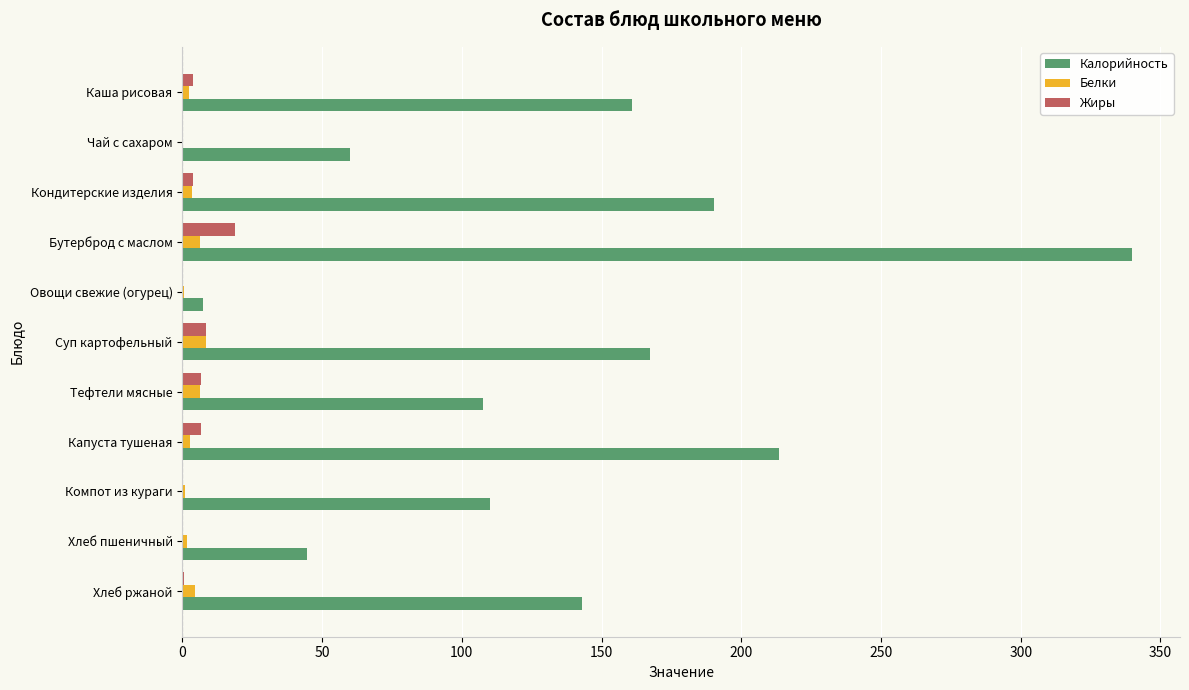

Which series has the largest total across all categories?

Калорийность